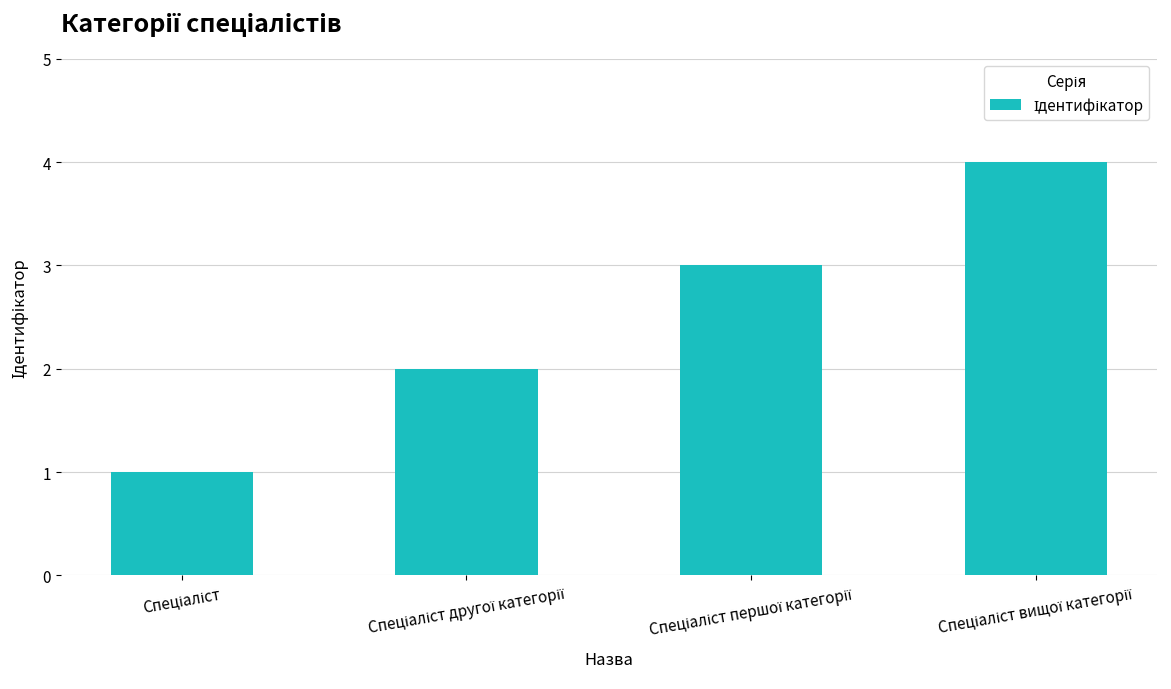

What is the greatest value displayed?

4